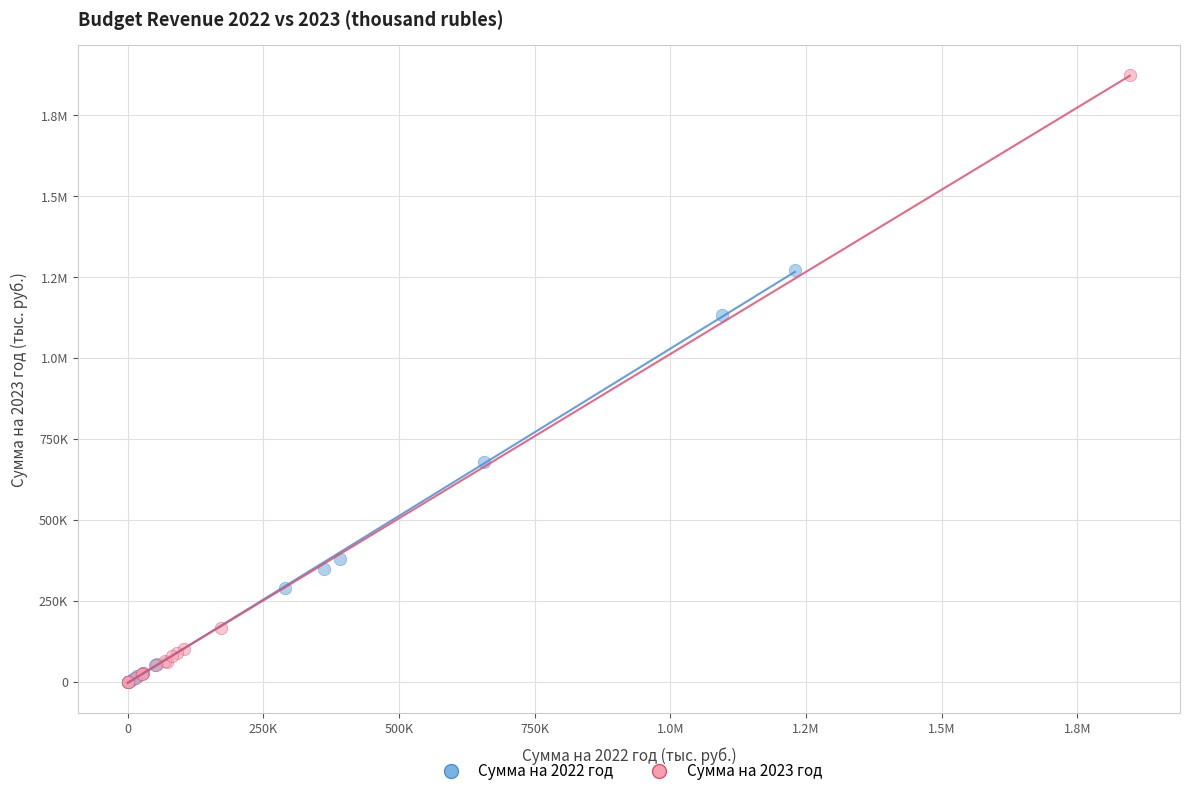

What are all the series names shown in the legend?

Сумма на 2022 год, Сумма на 2023 год